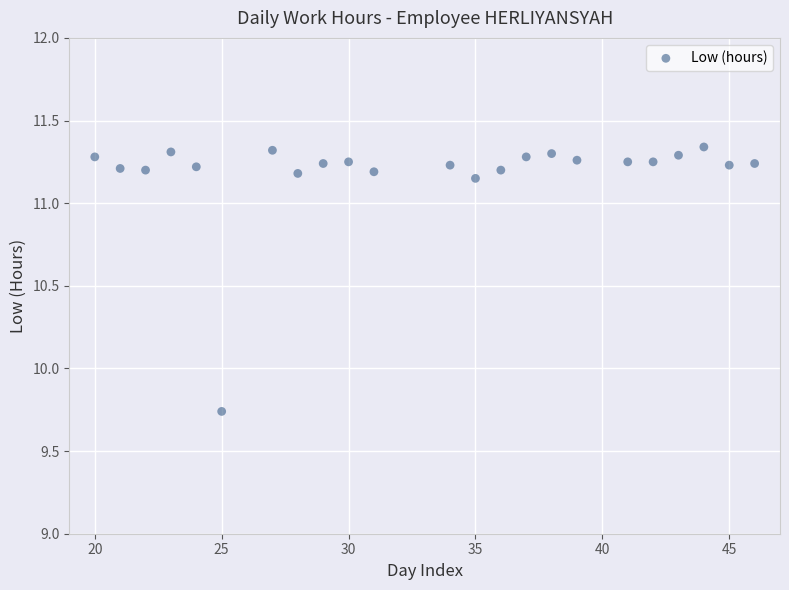

What is the range of Y values (max minus min)?

1.6